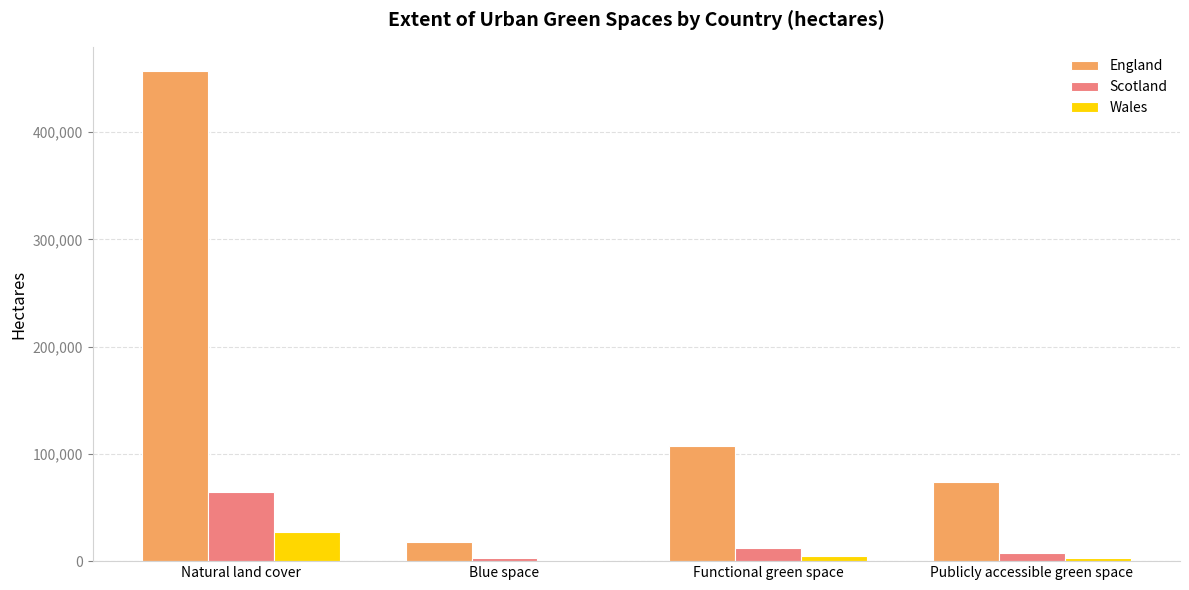

Is the value of Scotland at Publicly accessible green space greater than the value of Wales at Natural land cover?

No